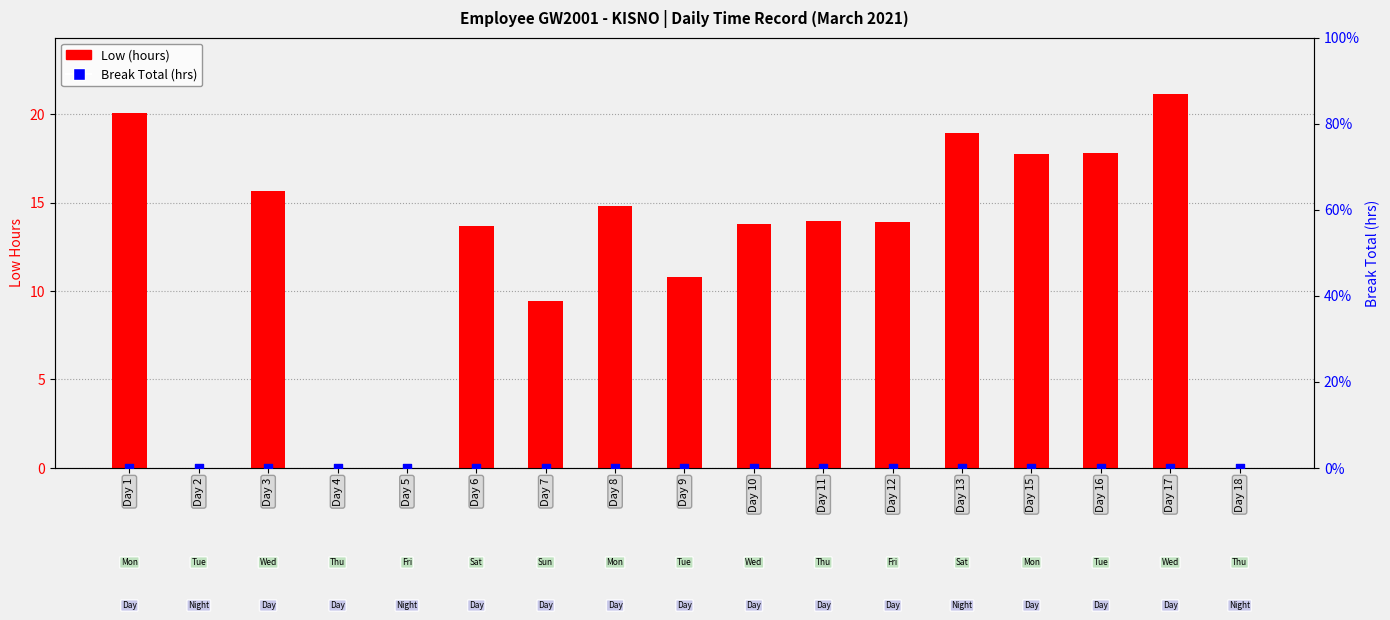

Which series has the largest Y range (max minus min)?

Low (hours)